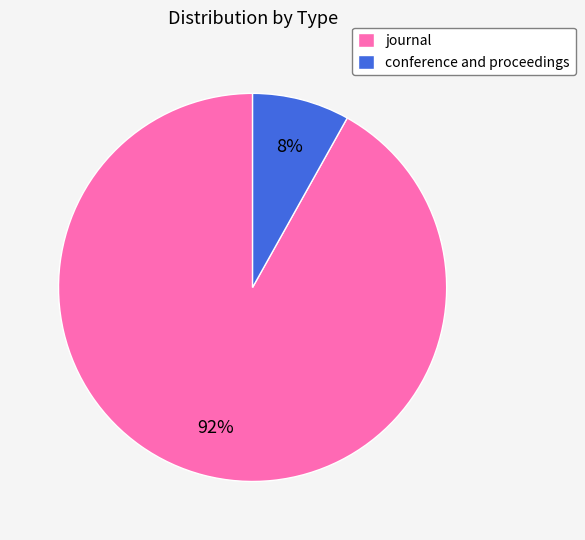

Count the number of slices in the pie.

2